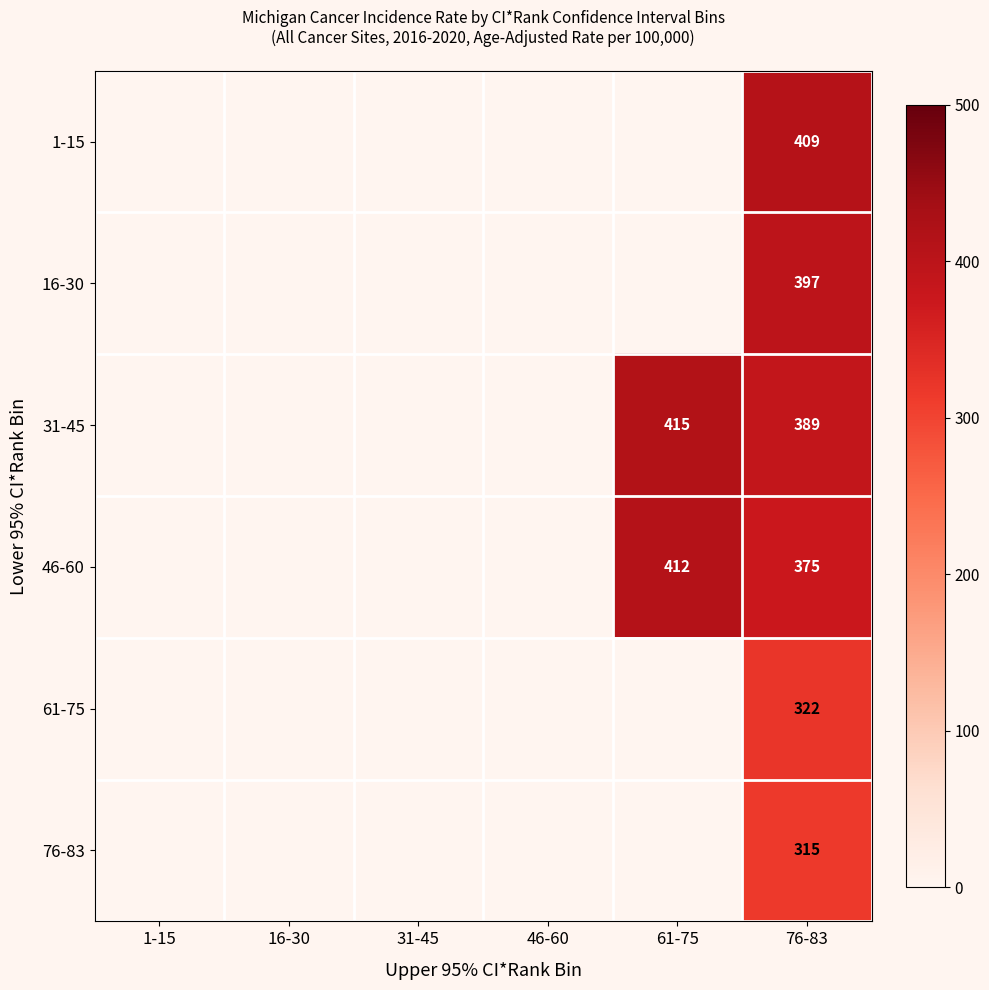

What is the difference between the highest and lowest values at 76-83?

94